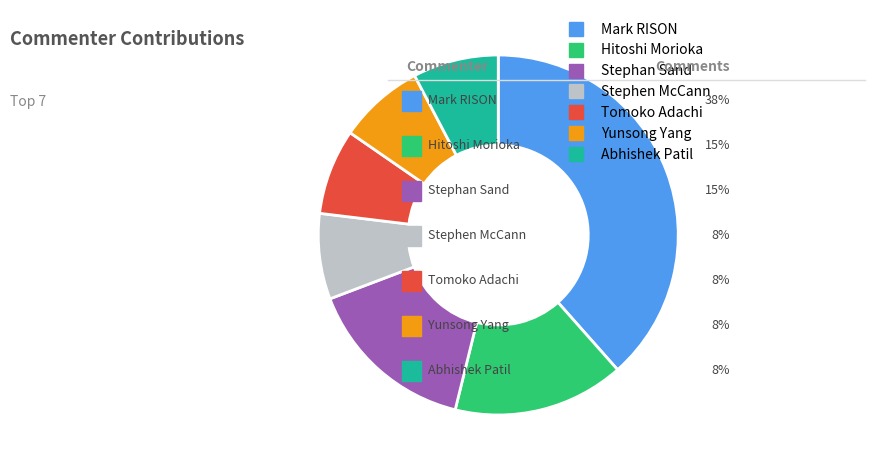

Between Mark RISON and Abhishek Patil, which is larger?

Mark RISON